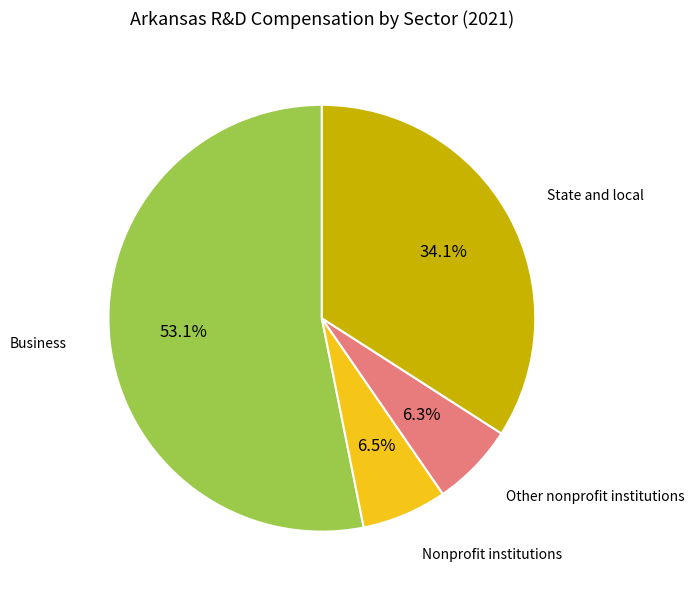

Is there a majority slice in this chart?

Yes